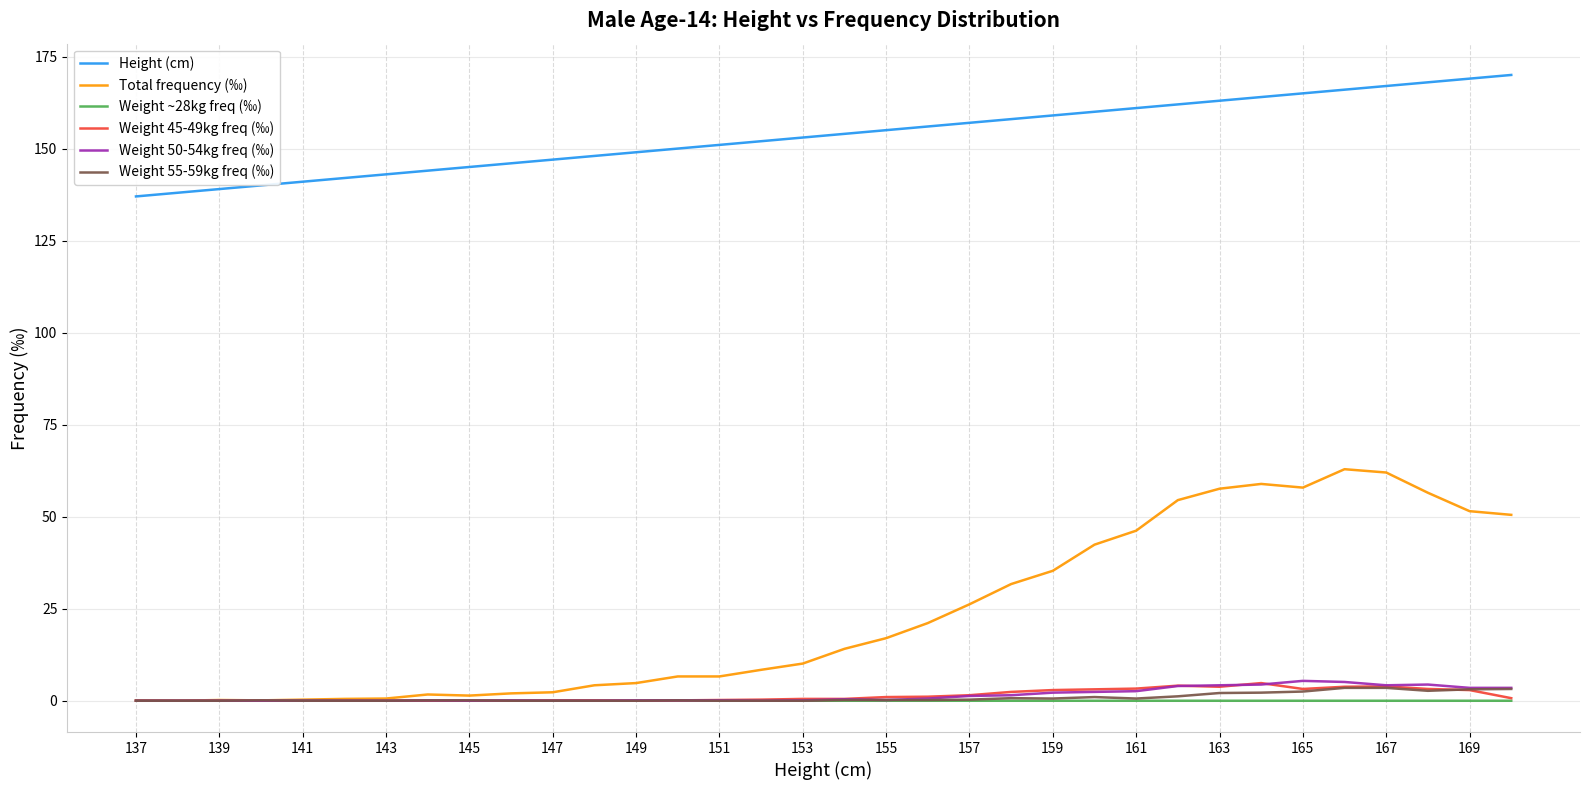

Which series has the largest range (max minus min)?

Total frequency (‰)